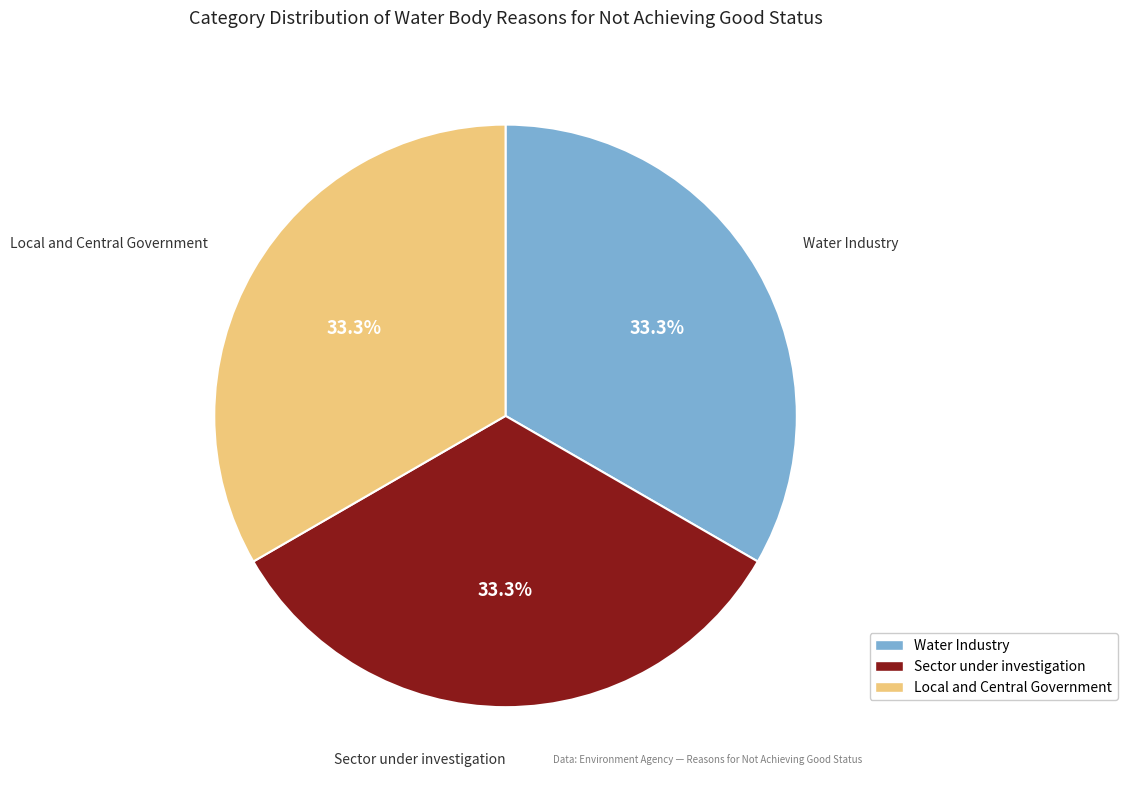

Is the sum of Local and Central Government and Water Industry greater than half?

Yes